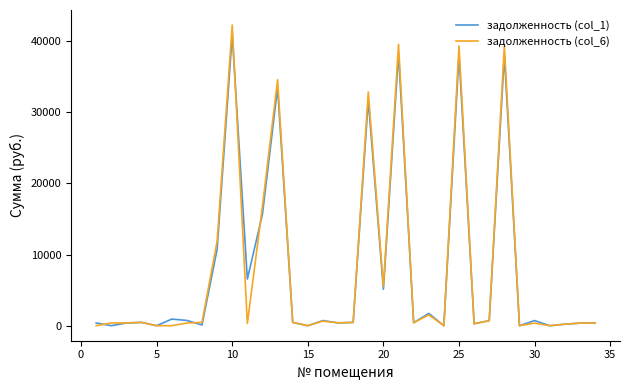

At how many categories does at least one series exceed 34987?

4